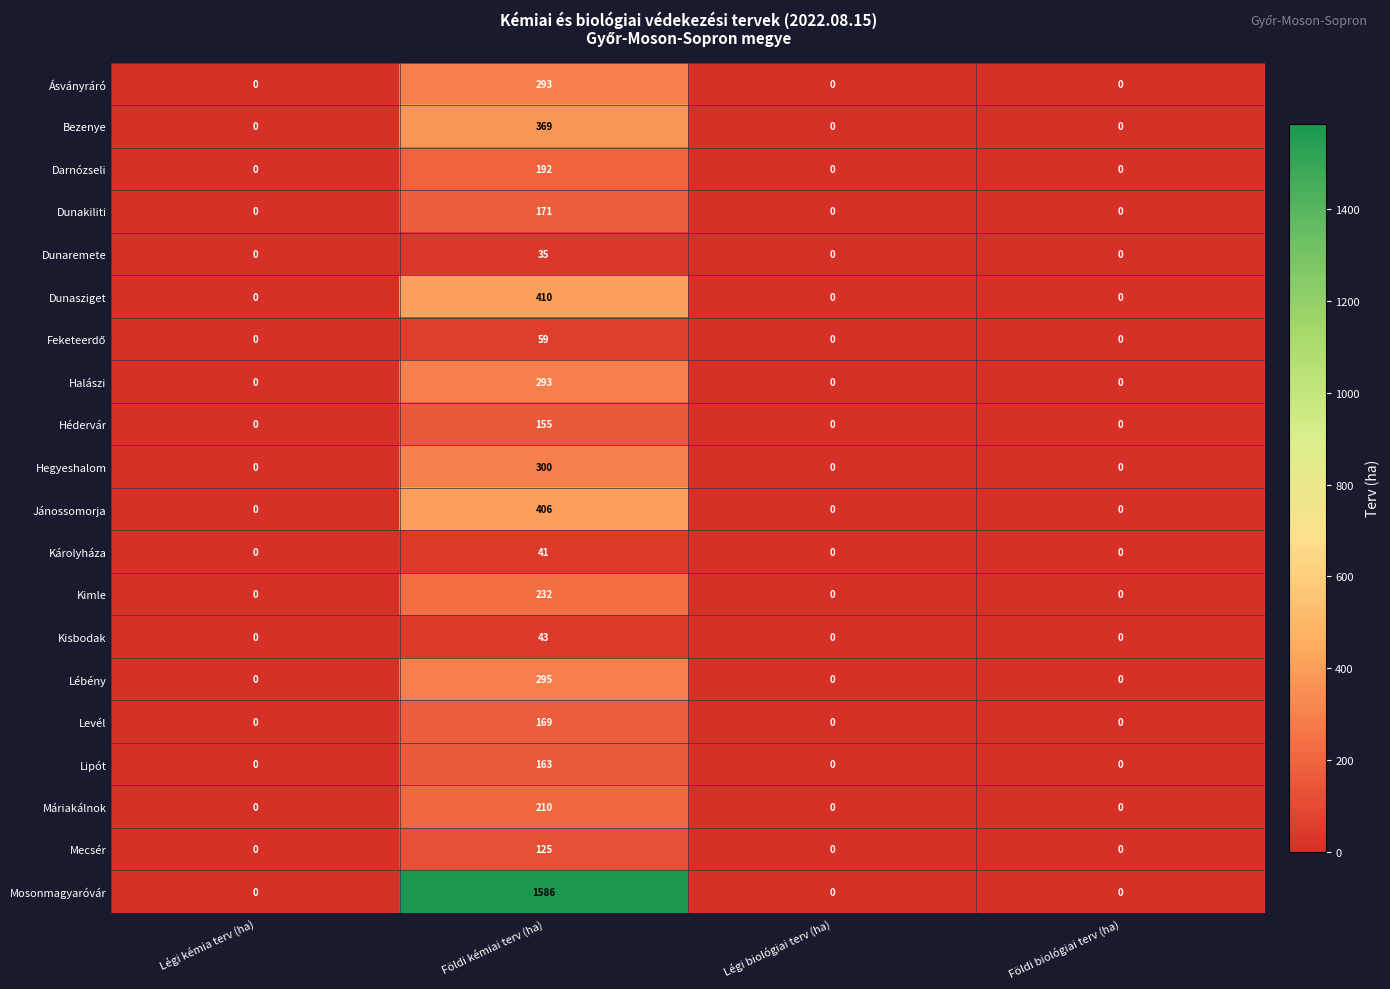

True or false: Bezenye has a value of 647 at Földi kémiai terv (ha).

False